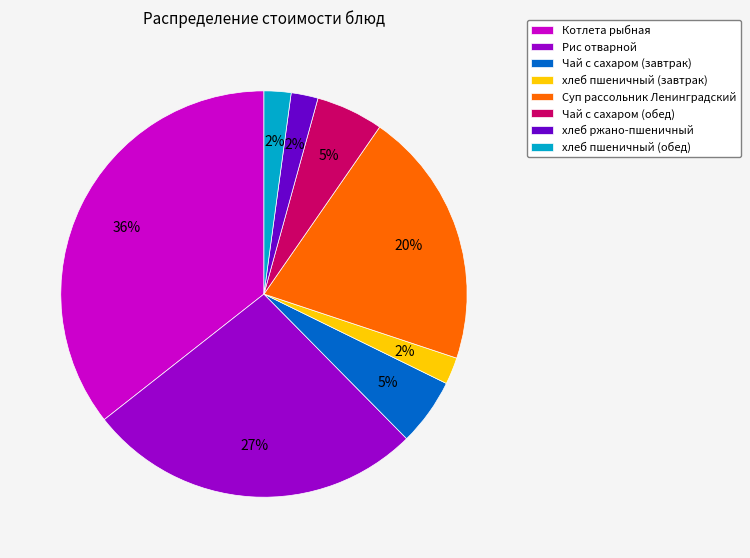

To the nearest percent, what is the average slice percentage?

12%